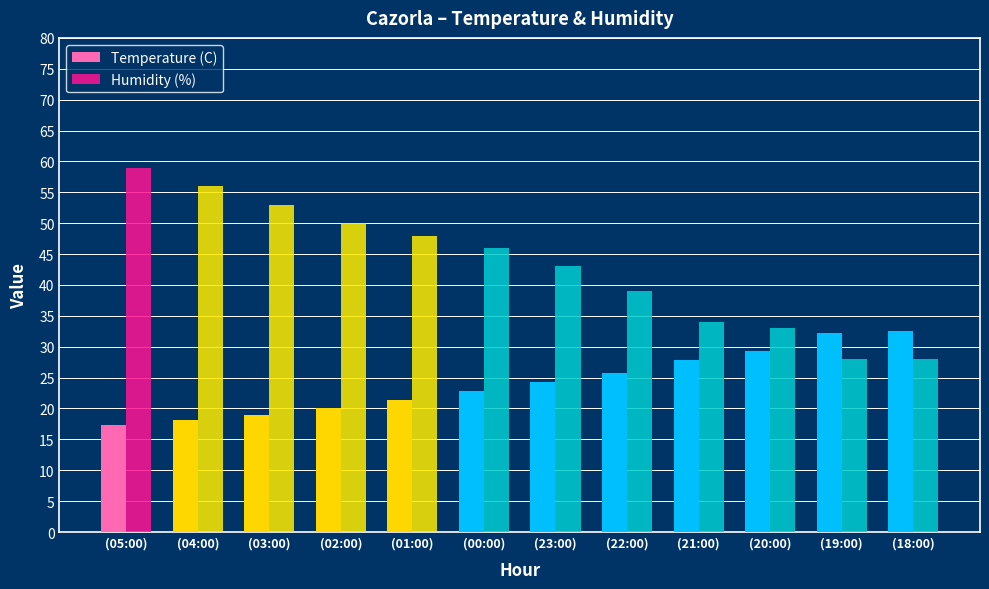

The value of Humidity (%) at (20:00) is 33.0. True or false?

True